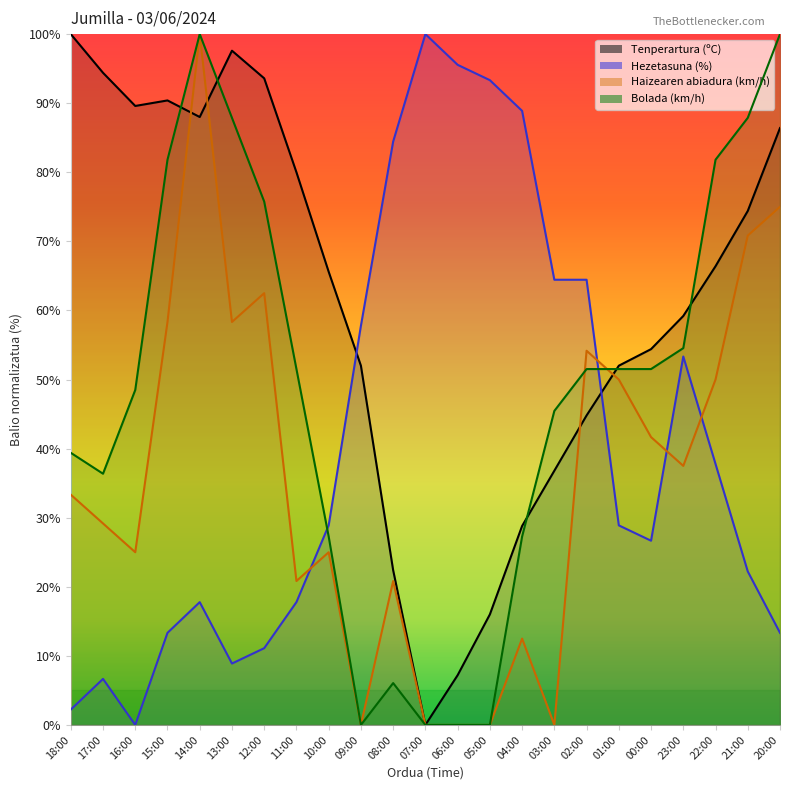

What is the maximum value for Tenperartura (ºC)?

100.0